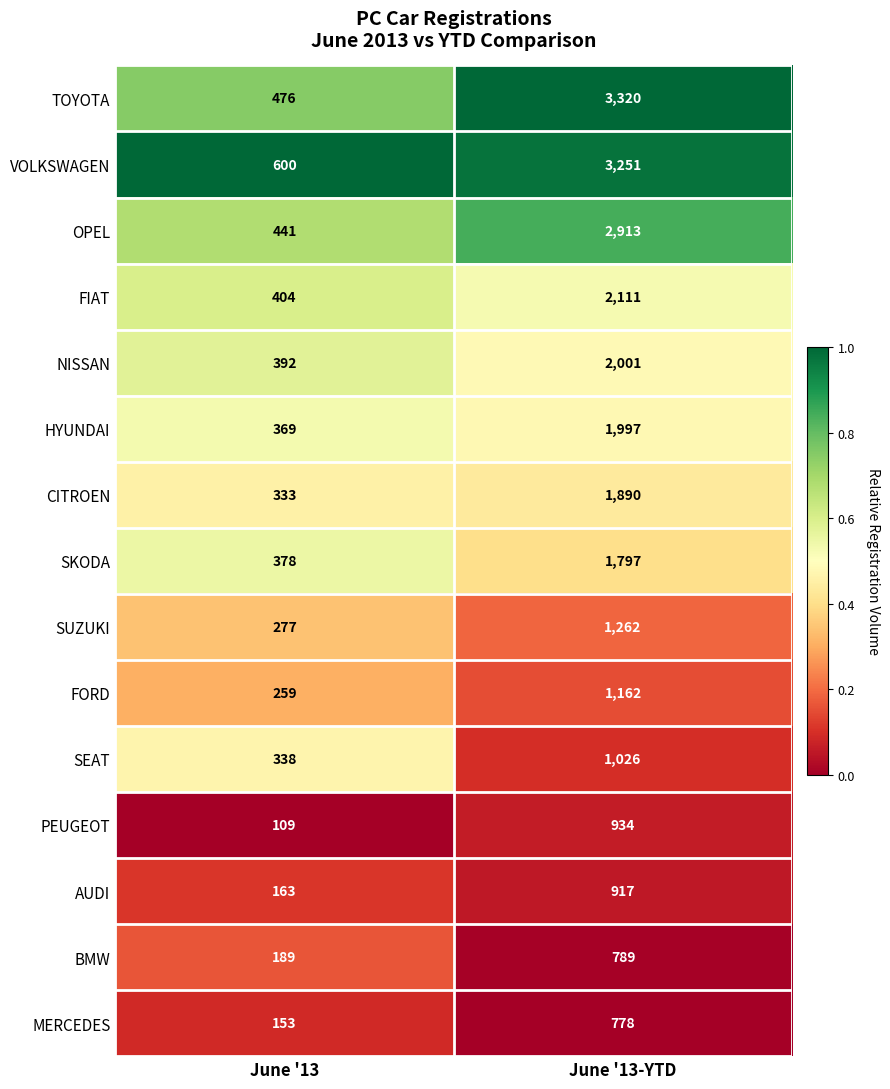

At which label is SUZUKI closest to 769?

June '13